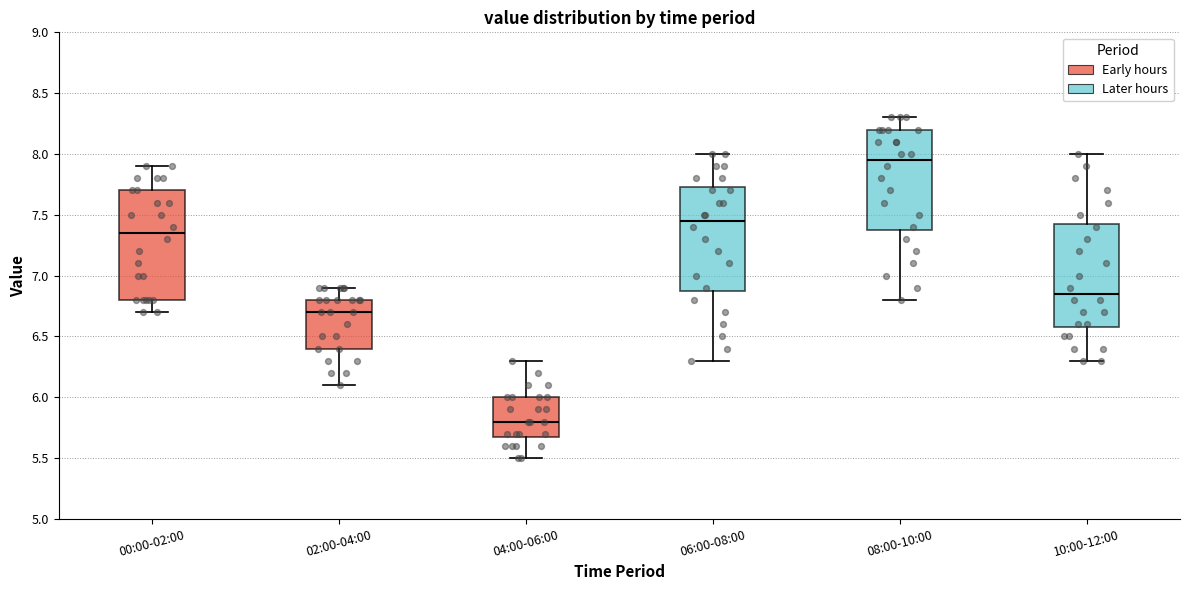

Reading left to right, transcribe this box plot: for each box, give where its median line is, the range the box spans, and where its two whiskers end, as read against the y-axis. The values are not printed on the chart, so give them approximately, as read against the axis.

00:00-02:00: median 7.35, box 6.80 to 7.70, whiskers 6.70 to 7.90
02:00-04:00: median 6.70, box 6.40 to 6.80, whiskers 6.10 to 6.90
04:00-06:00: median 5.80, box 5.70 to 6.00, whiskers 5.50 to 6.30
06:00-08:00: median 7.45, box 6.90 to 7.75, whiskers 6.30 to 8.00
08:00-10:00: median 7.95, box 7.40 to 8.20, whiskers 6.80 to 8.30
10:00-12:00: median 6.85, box 6.60 to 7.45, whiskers 6.30 to 8.00